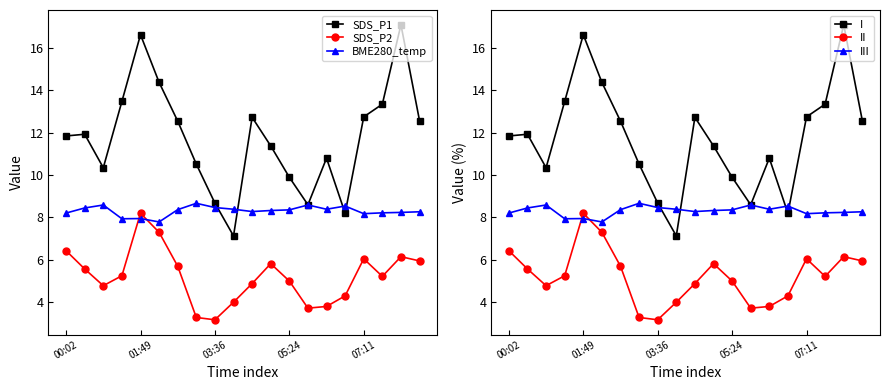

True or false: II has a value of 2.9 at 18.

False